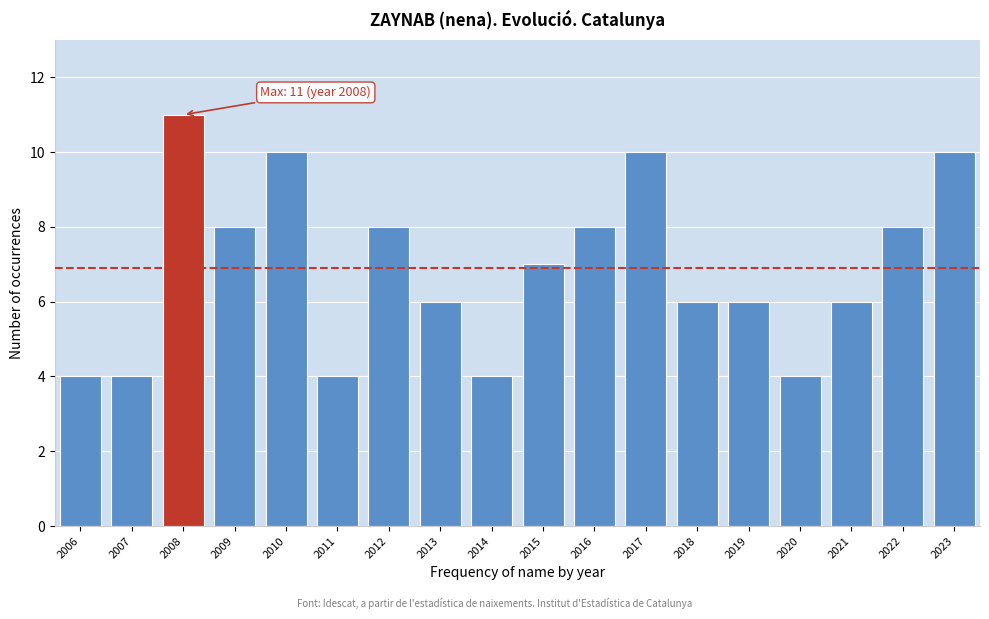

Reading left to right, what are all the values shown in this chart?

2006=4	2007=4	2008=11	2009=8	2010=10	2011=4	2012=8	2013=6	2014=4	2015=7	2016=8	2017=10	2018=6	2019=6	2020=4	2021=6	2022=8	2023=10